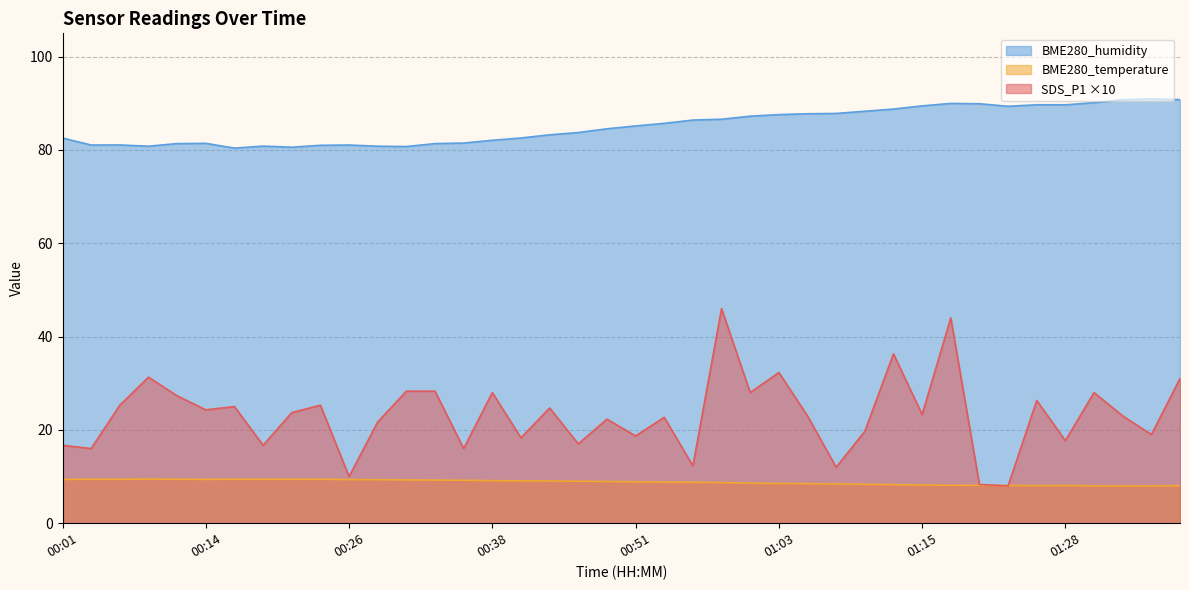

At how many categories does at least one series exceed 78?

40